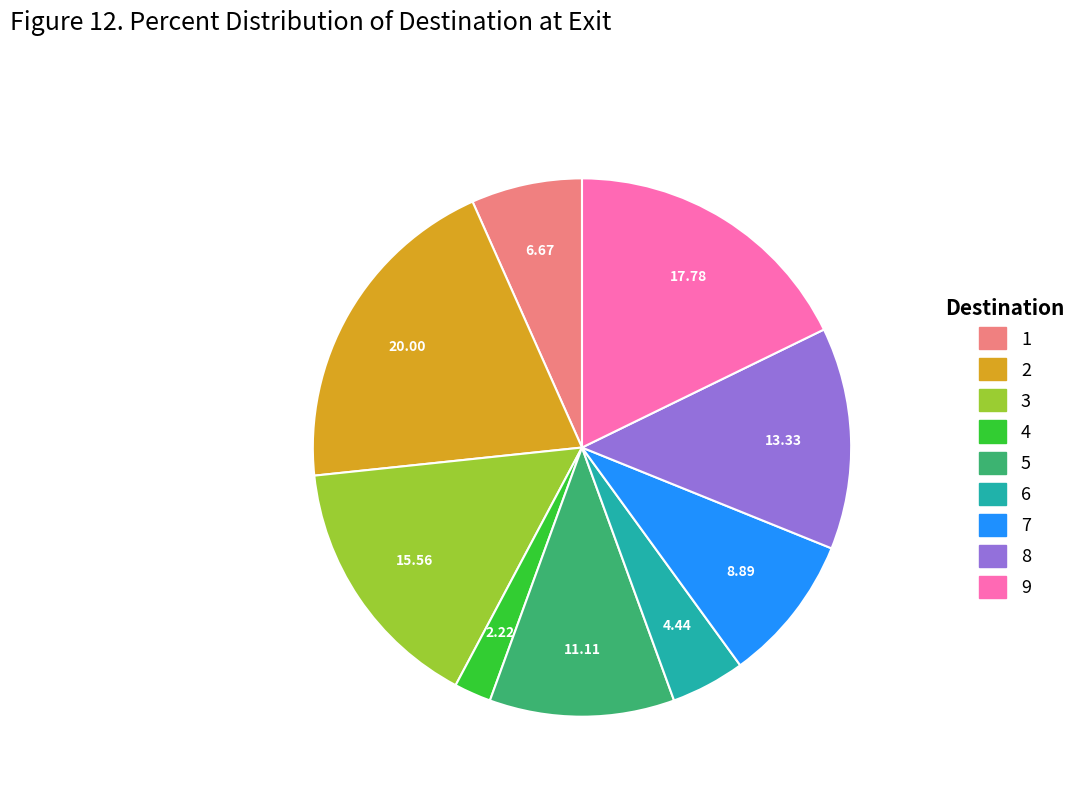

Is the sum of 4 and 8 greater than half?

No